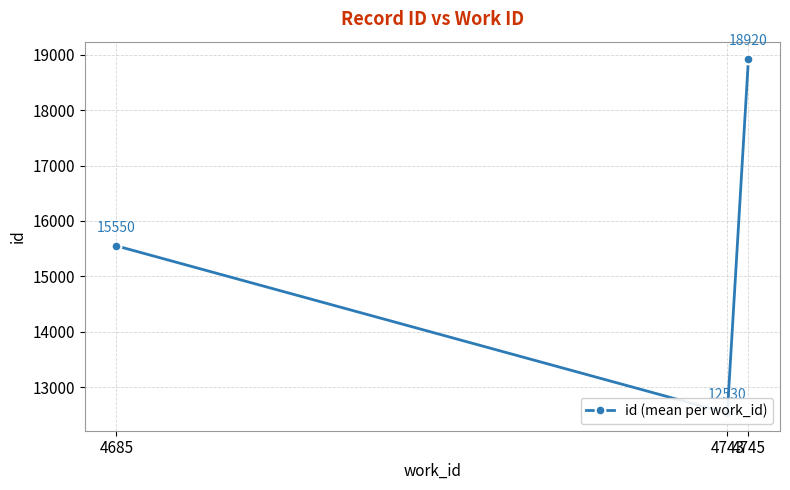

Rank the categories by value from highest to lowest.

4745, 4685, 4743